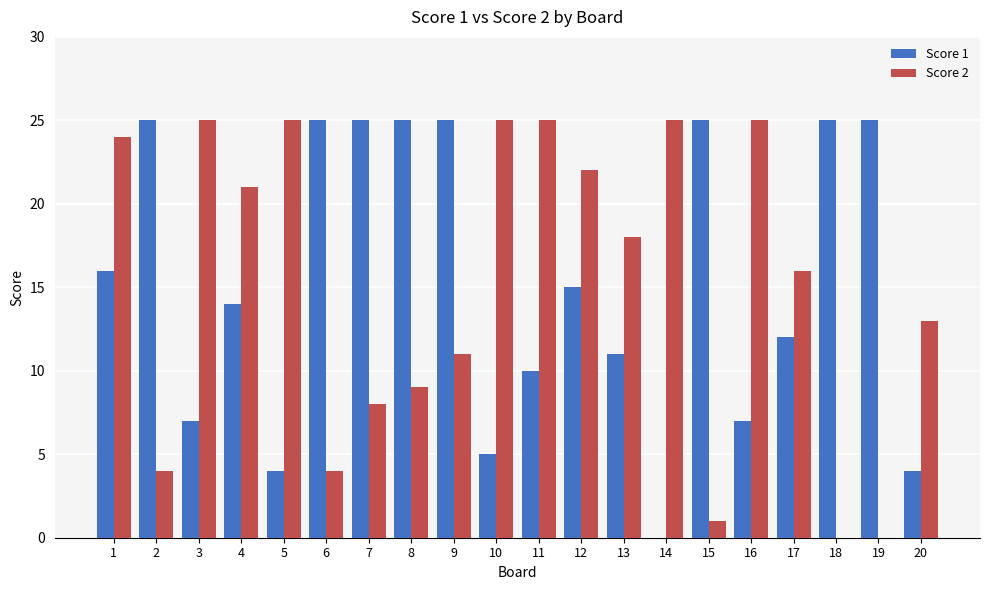

Is the value of Score 2 at 9 greater than the value of Score 1 at 10?

Yes